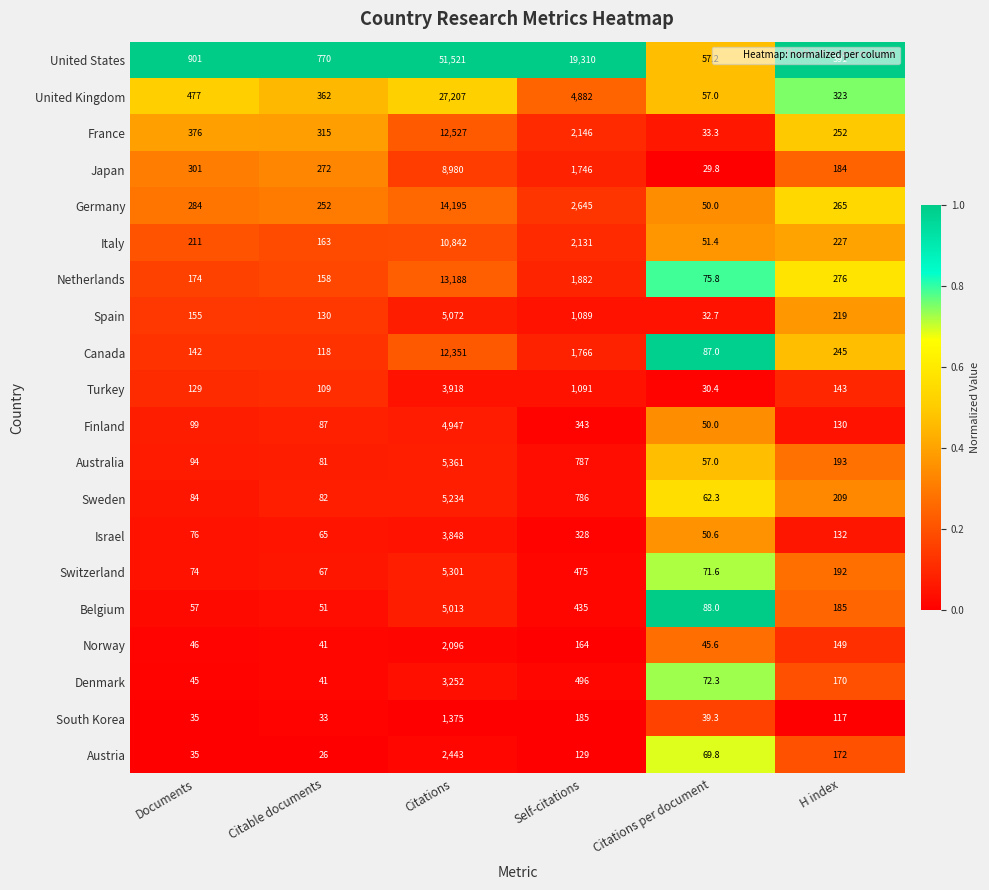

The Switzerland series shows 192.0 at H index. True or false?

True